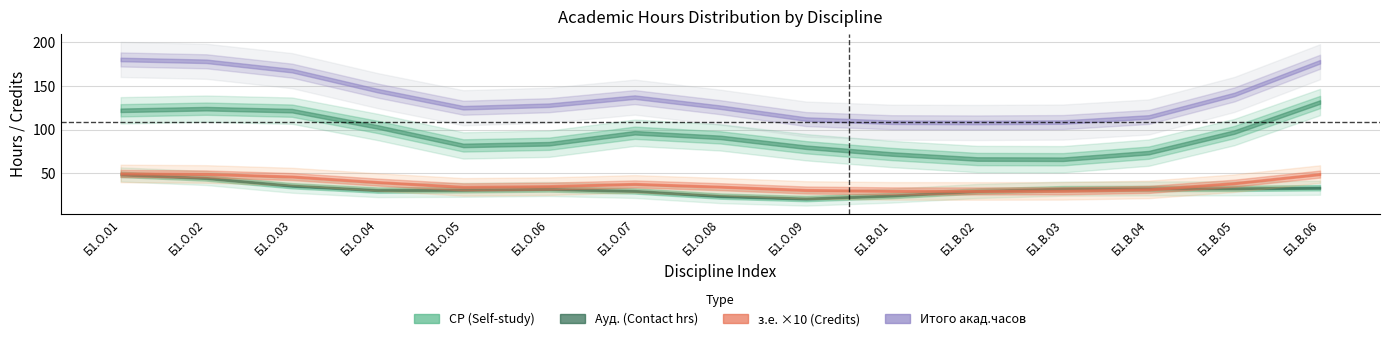

What is the difference between the second highest and second lowest values in the з.е. series?

2.0